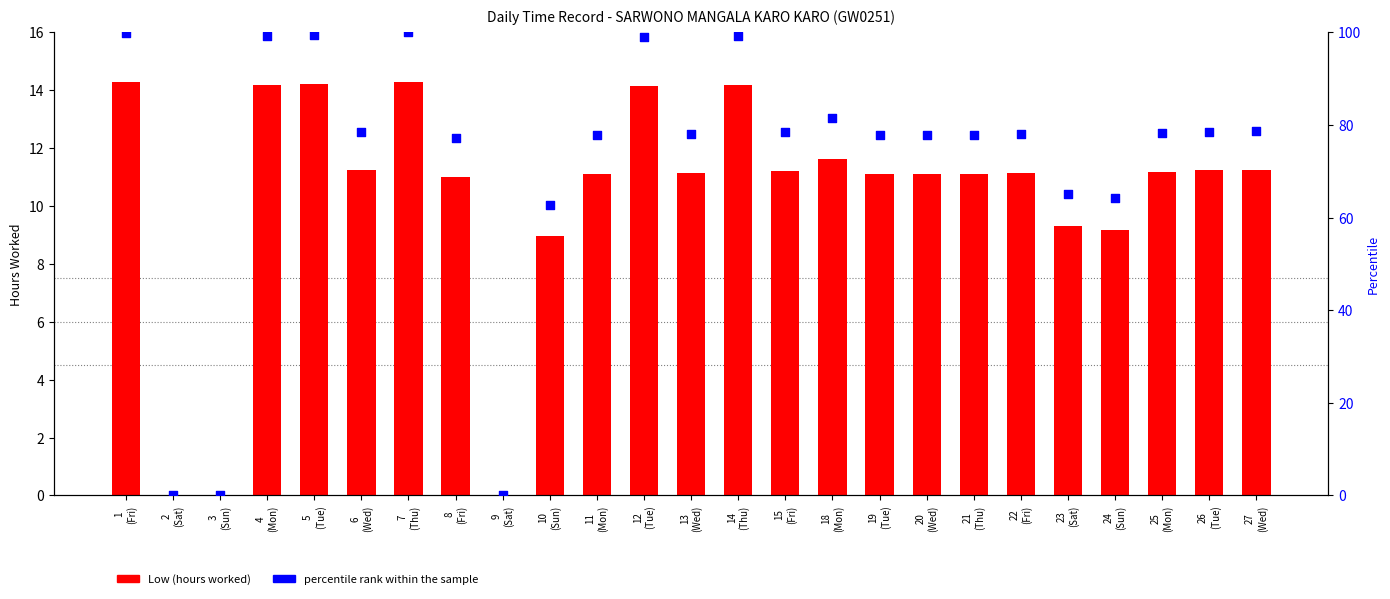

Which series has the widest spread of Y values?

percentile rank within the sample